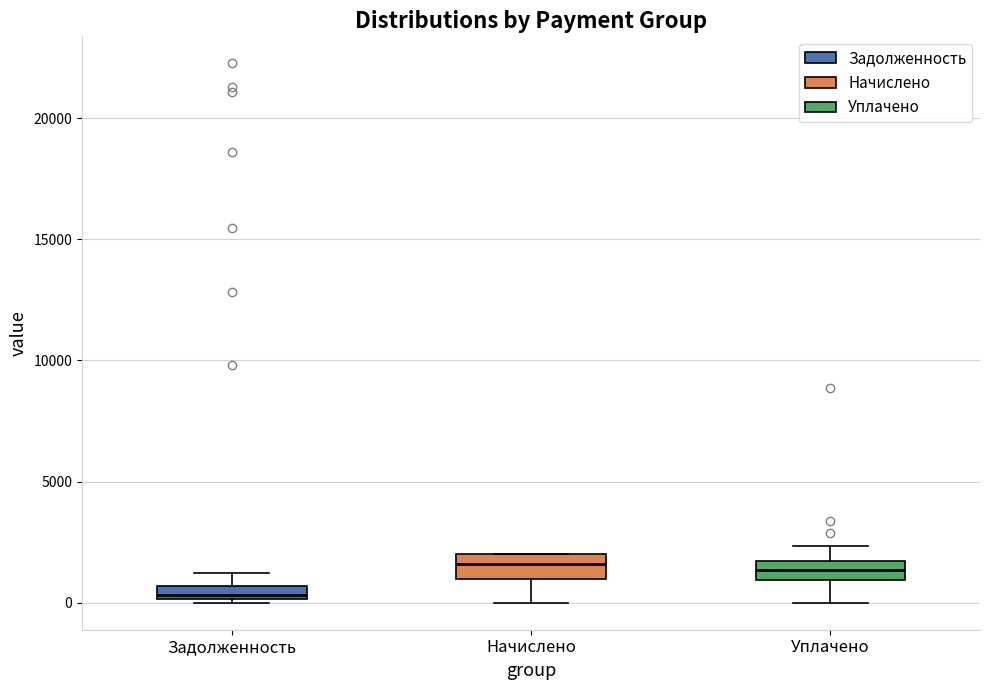

Which box has the lowest median line?

Задолженность